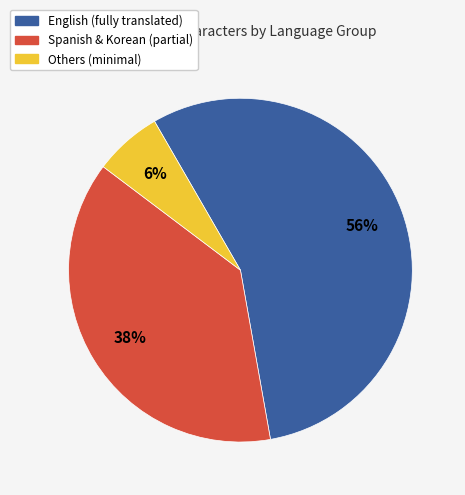

Is there any slice that represents more than half of the pie?

Yes